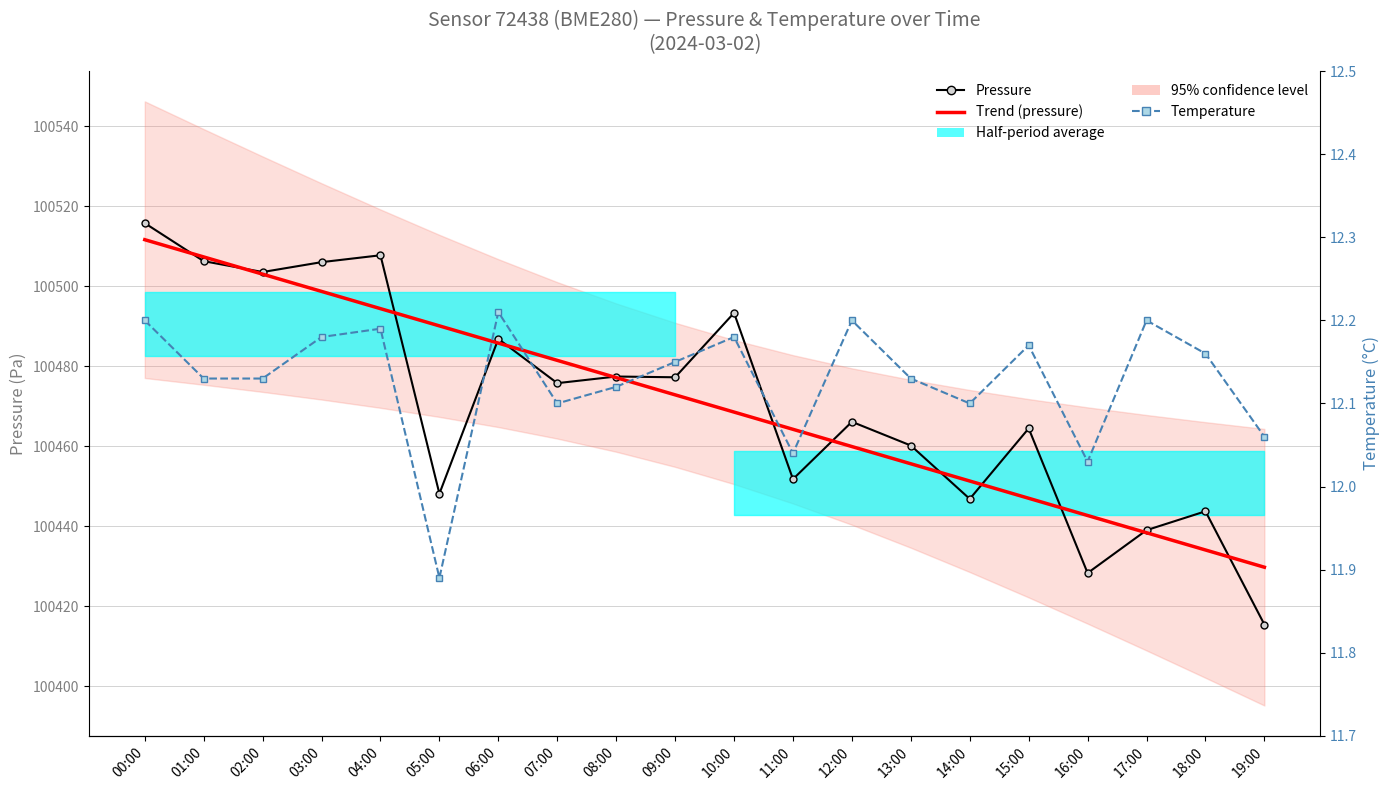

Reading left to right, list all the values displayed in this chart.

Pressure: 100515.7	100506.2	100503.5	100506.0	100507.7	100448.1	100486.8	100475.7	100477.4	100477.2	100493.3	100451.7	100466.1	100460.1	100446.8	100464.4	100428.2	100439.0	100443.7	100415.4
Trend (pressure): 100511.6	100507.3	100503.0	100498.7	100494.3	100490.0	100485.7	100481.4	100477.1	100472.8	100468.5	100464.2	100459.9	100455.6	100451.3	100446.9	100442.6	100438.3	100434.0	100429.7
Temperature: 12.2	12.1	12.1	12.2	12.2	11.9	12.2	12.1	12.1	12.2	12.2	12.0	12.2	12.1	12.1	12.2	12.0	12.2	12.2	12.1